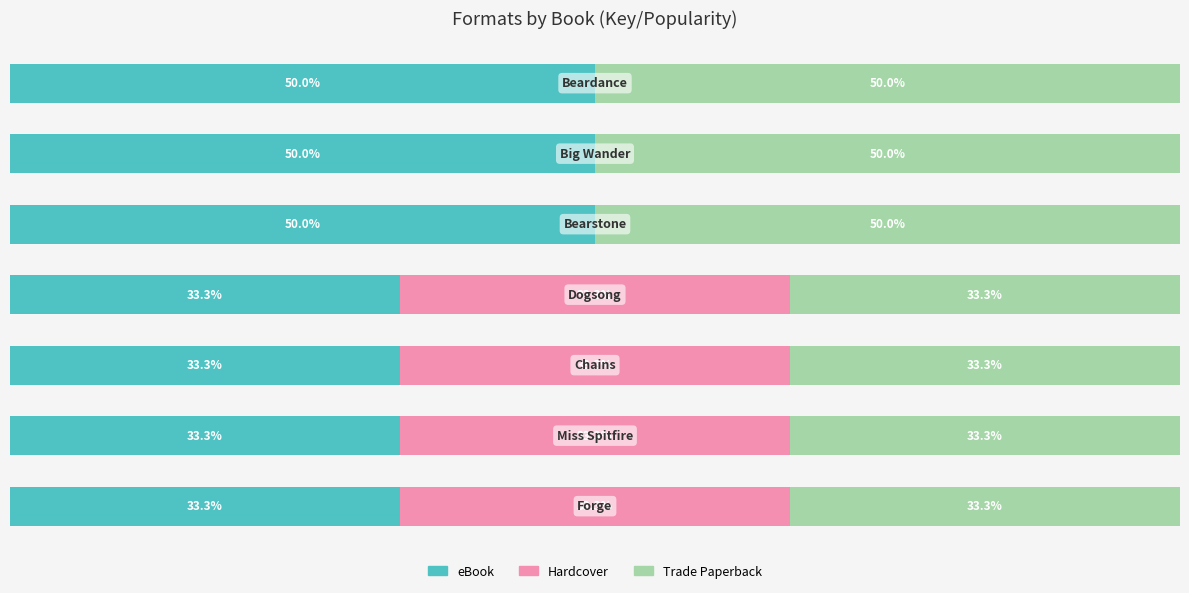

Which series has the largest total across all categories?

eBook